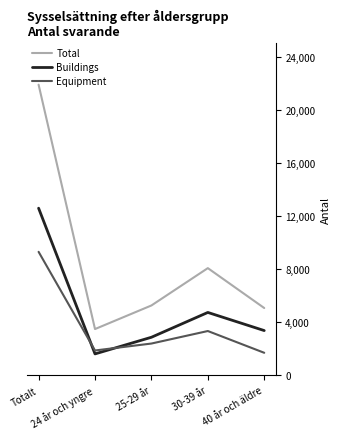

How many intersections are there between Buildings and Equipment?

2